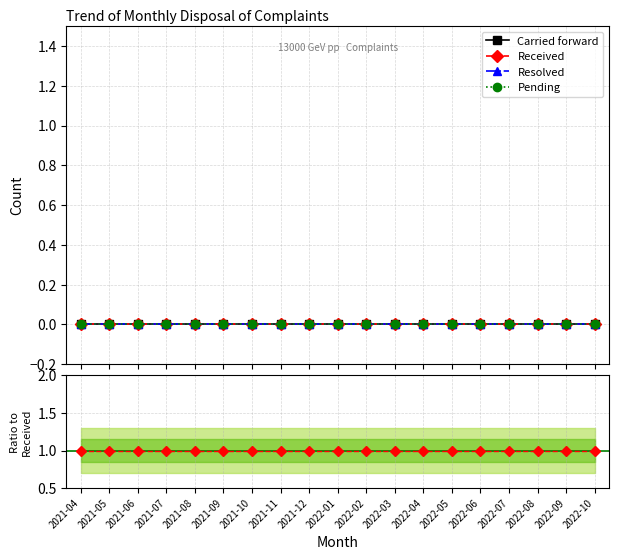

What is the value of the Ratio to Received point at the 9th from the left?

1